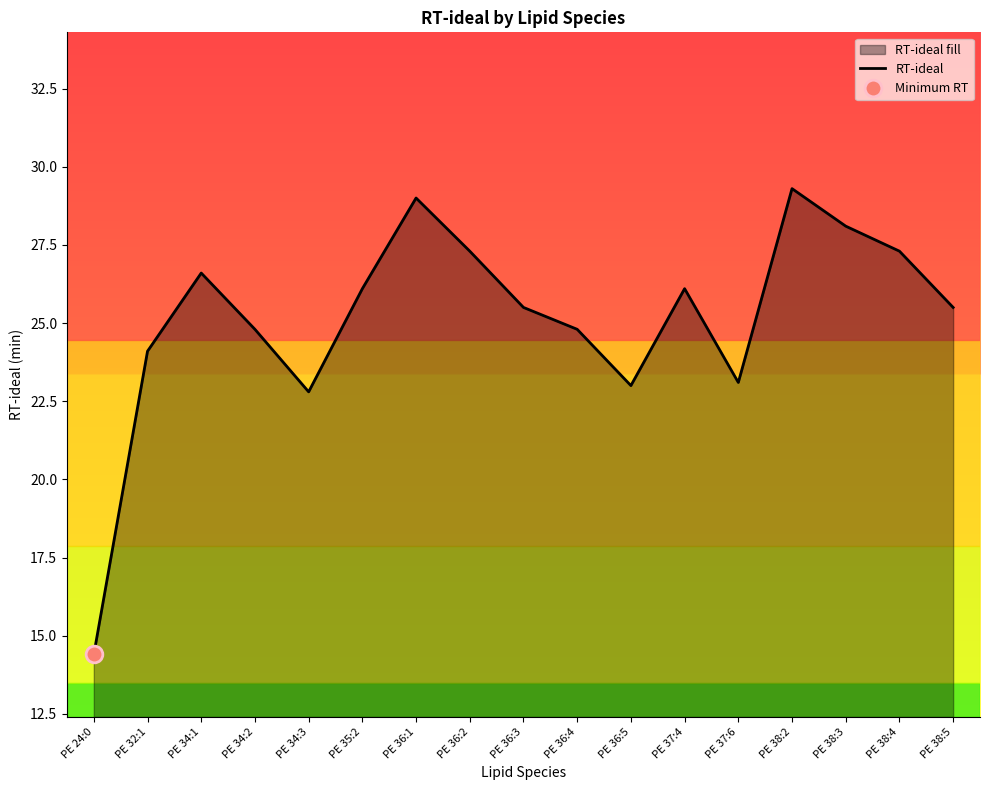

What is the label of the 13th point from the left?

PE 37:6